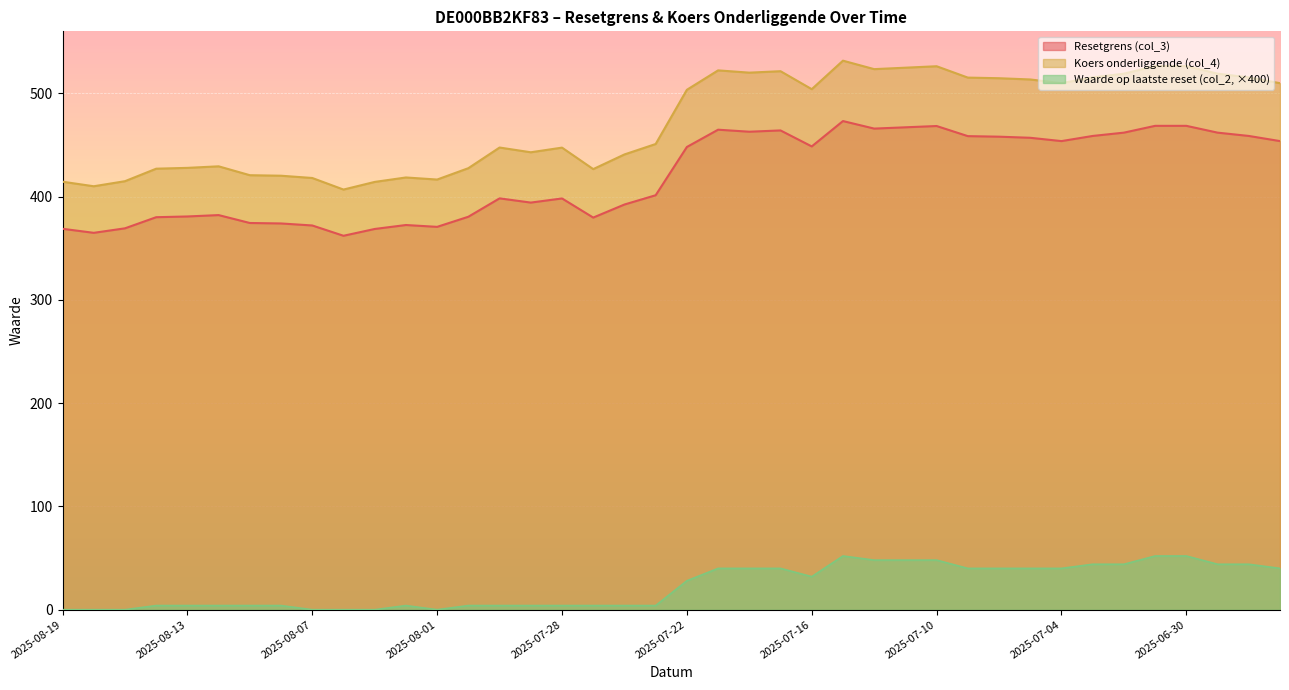

True or false: Resetgrens (col_3) and Waarde op laatste reset (col_2) cross at least once.

False